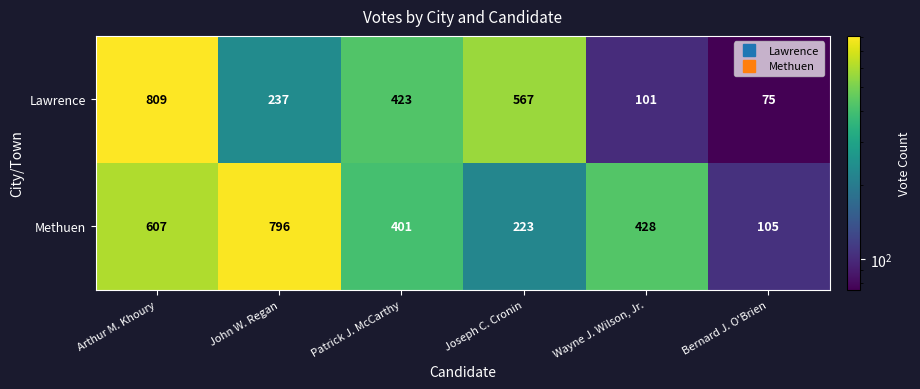

At how many categories does at least one series exceed 466?

3